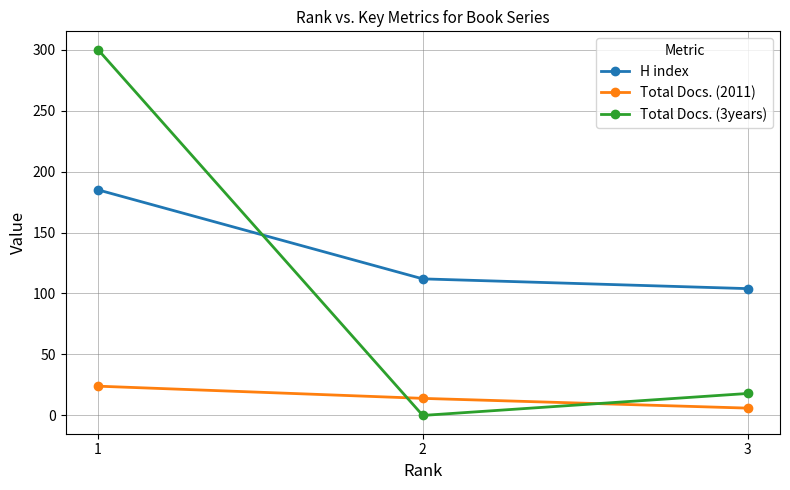

Which series has the largest total across all categories?

H index